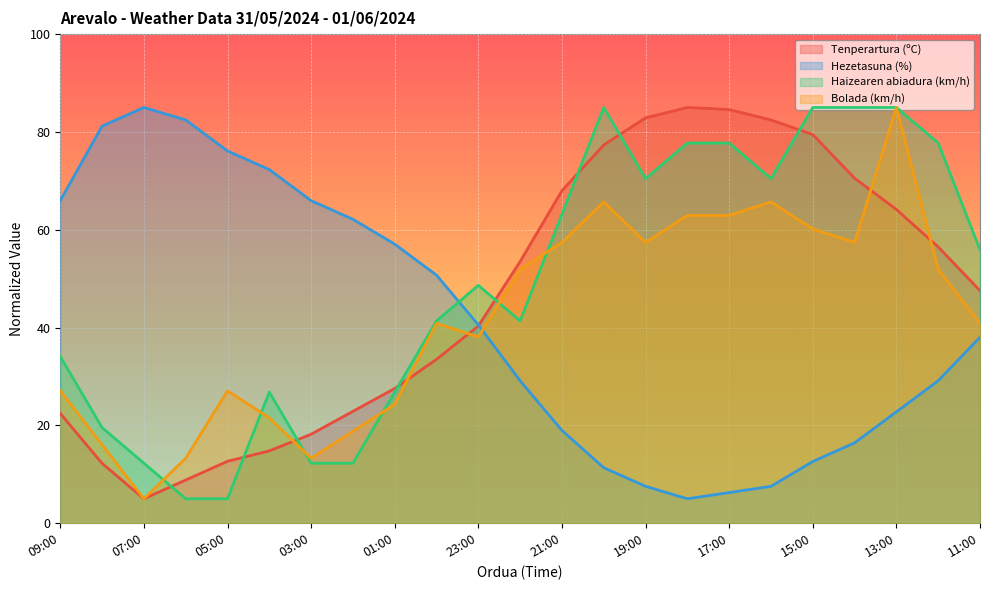

What is the sum of all Tenperartura (ºC) values?

1070.3